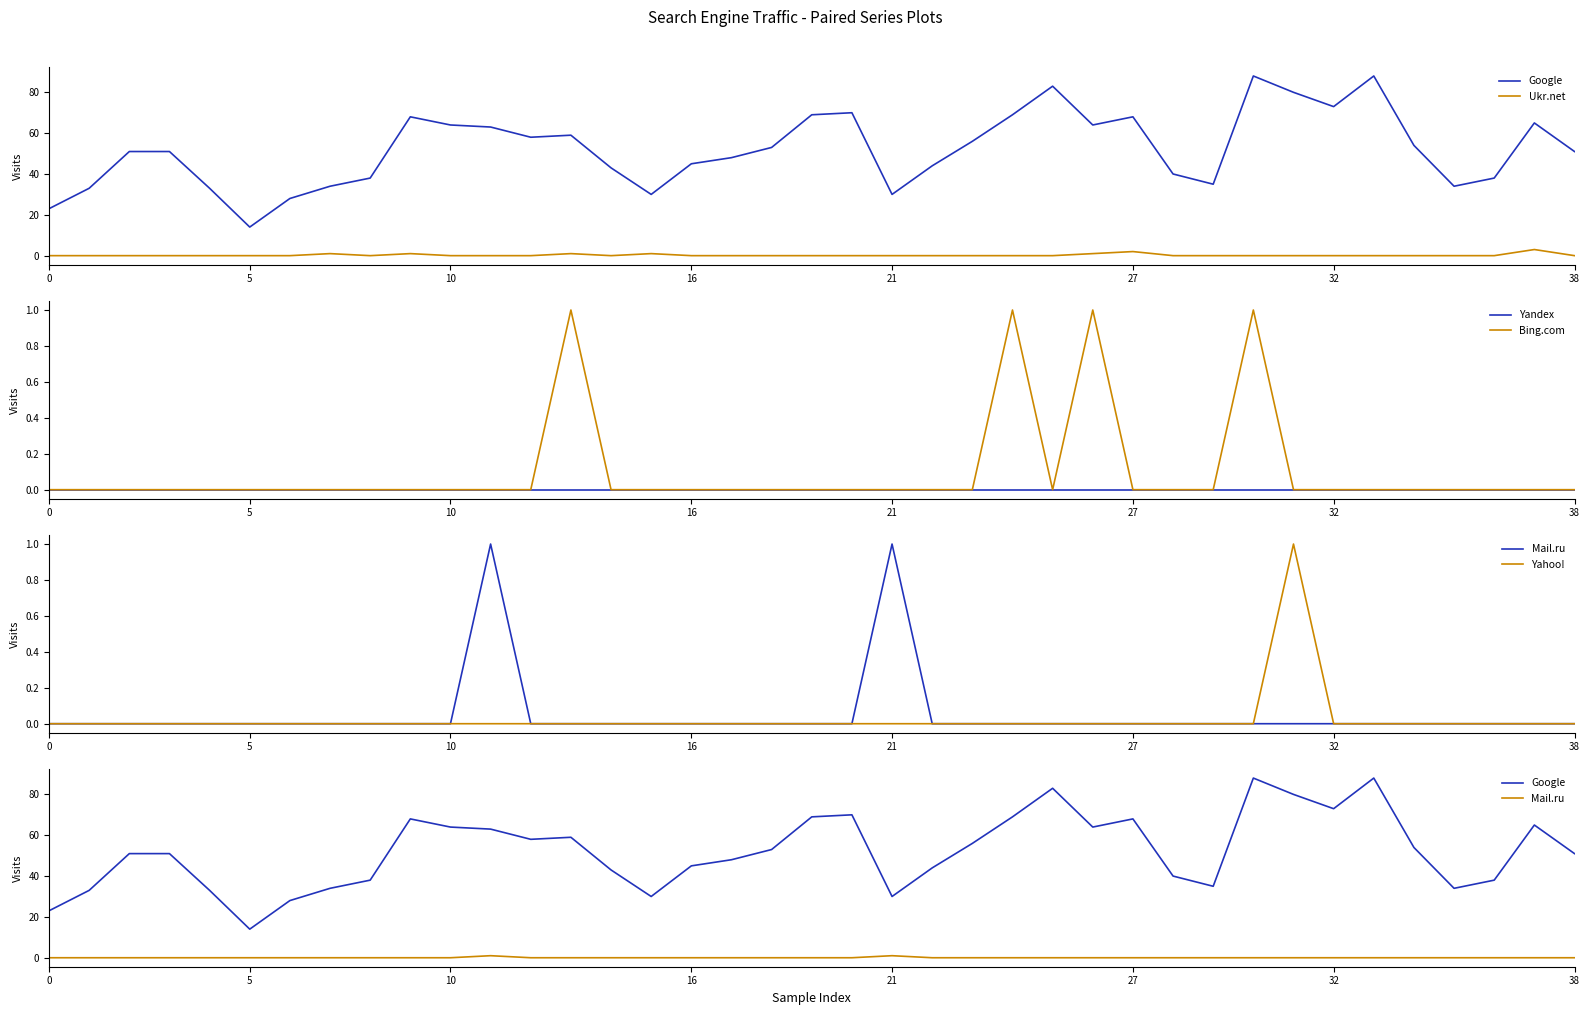

How many lines are shown in the chart?

6